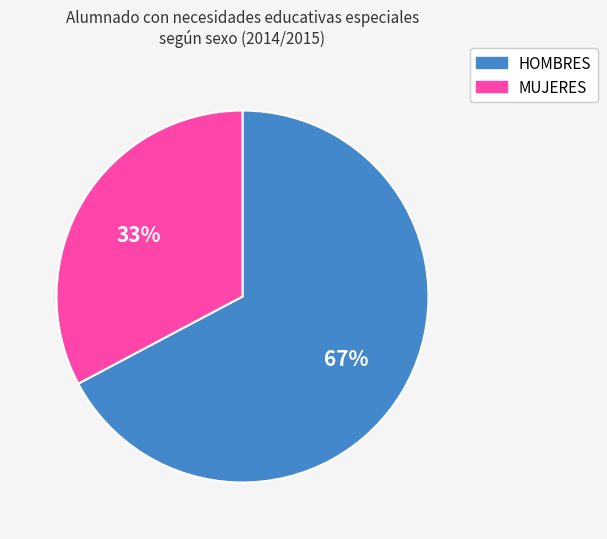

Which category has the smallest portion of the pie?

MUJERES